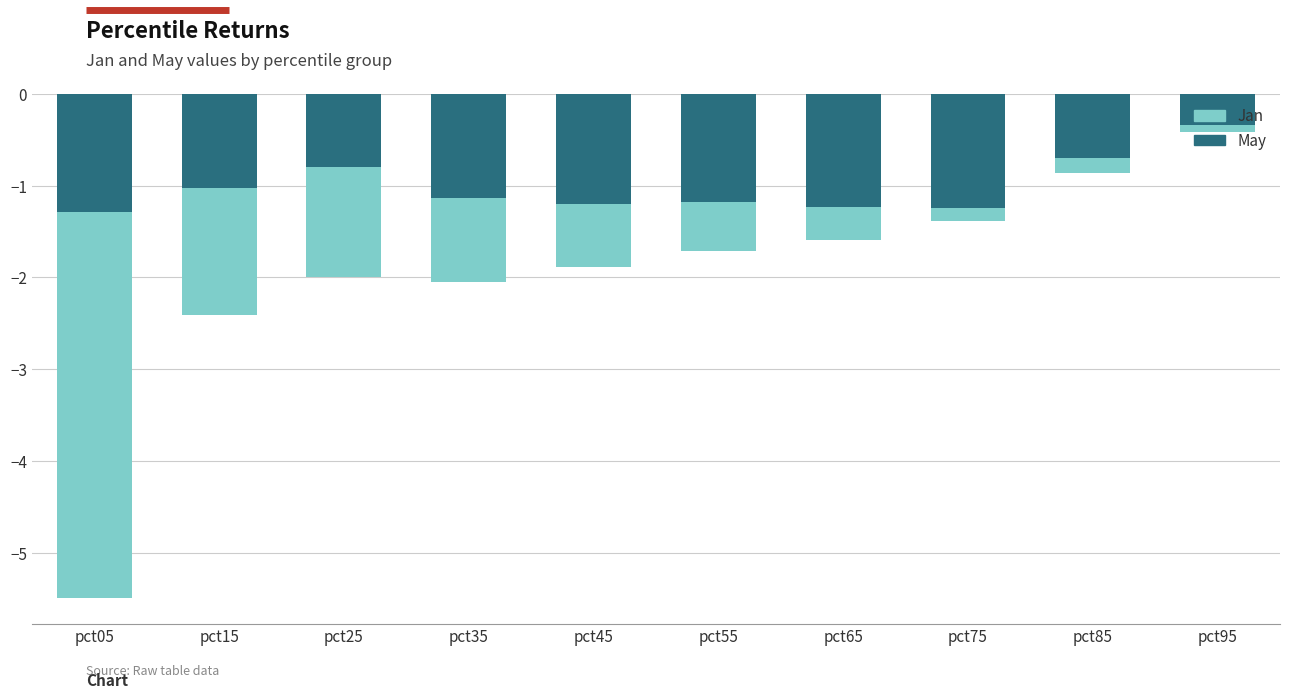

How many bars are there in total?

20